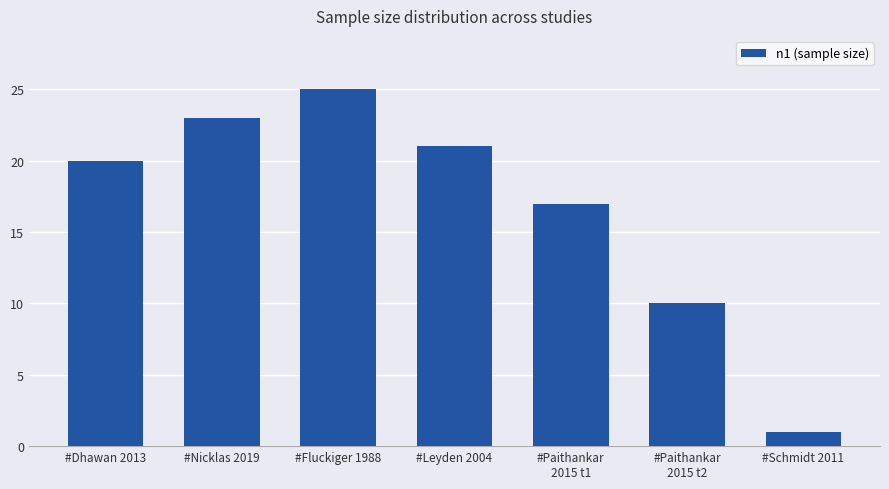

Which category has the highest value across all series?

#Fluckiger 1988